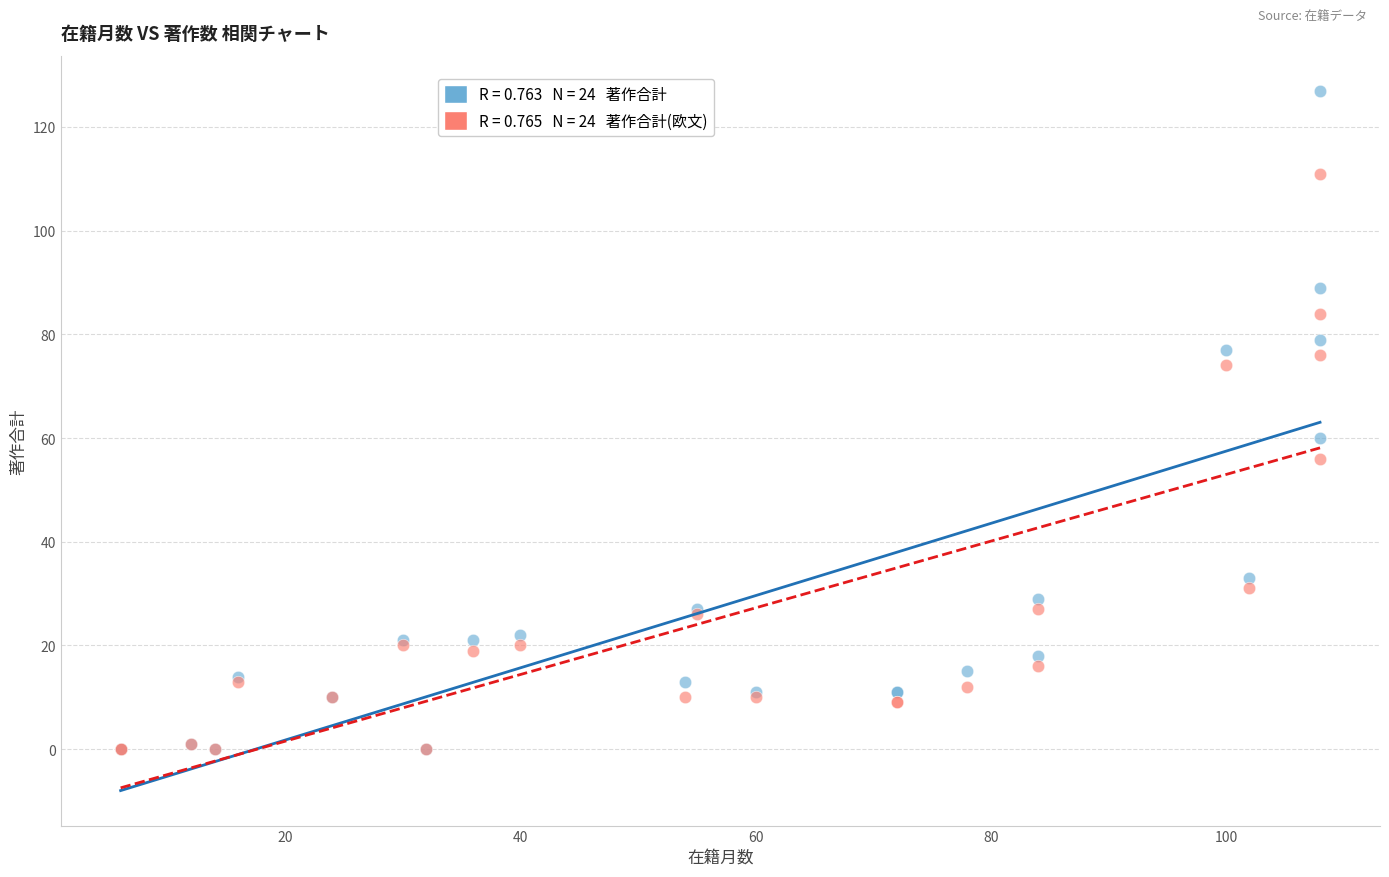

Across all series, what Y value is closest to 63?

60